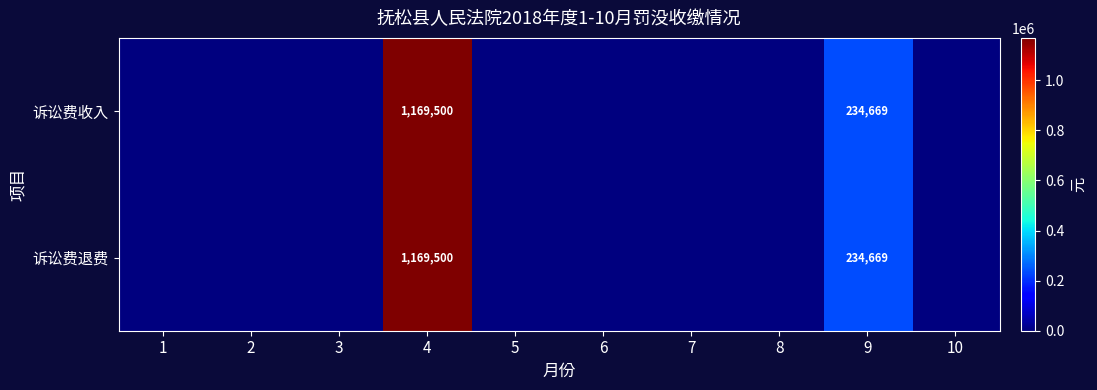

True or false: 诉讼费收入 has a value of 343010 at 9.

False